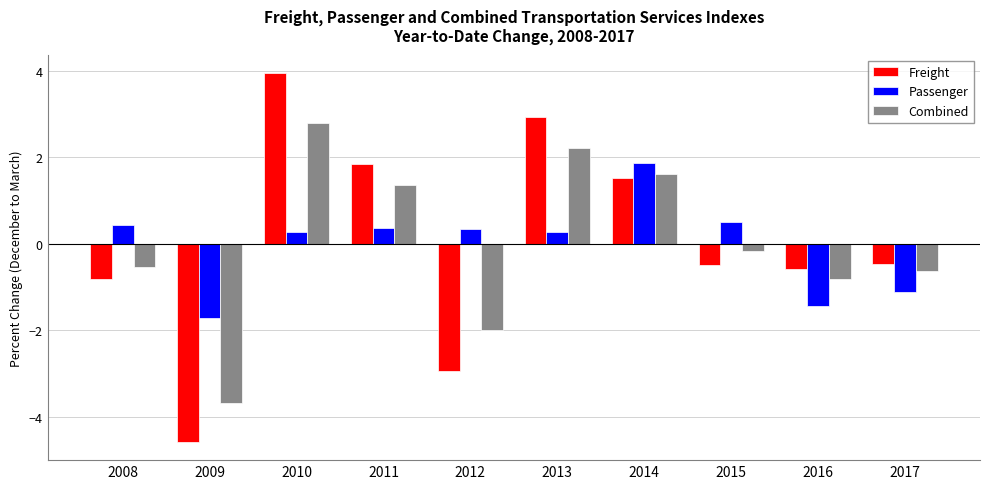

What is the difference between the maximum and minimum values in the Freight series?

8.5